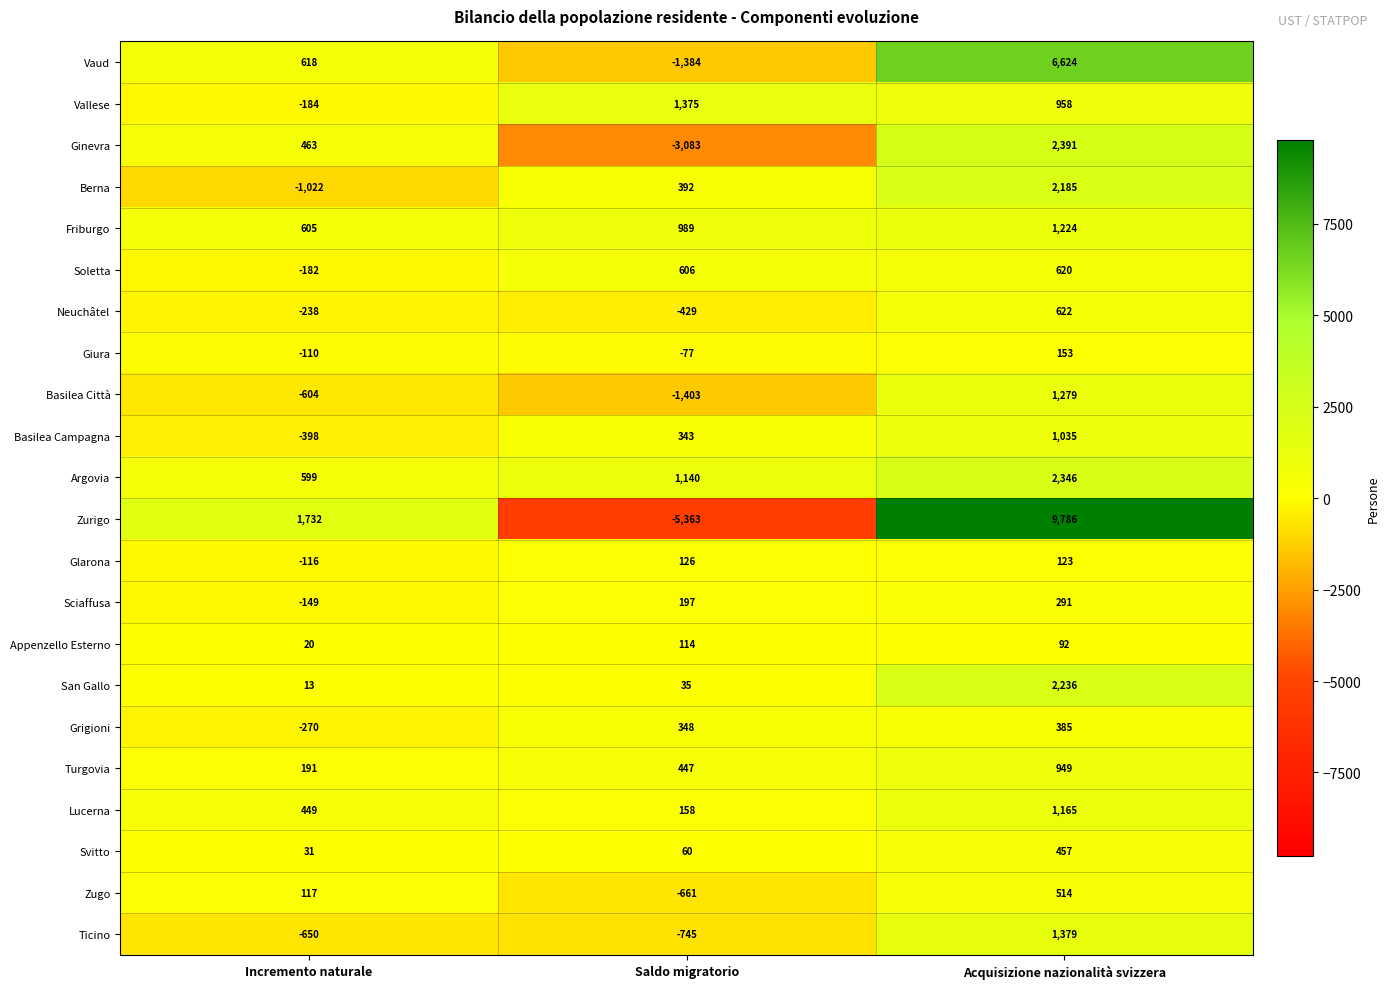

Which series has the widest spread of values?

Zurigo